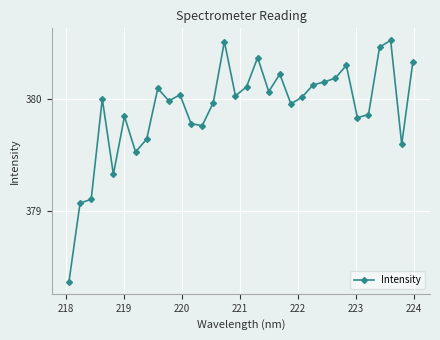

Count the number of data series in this chart.

1